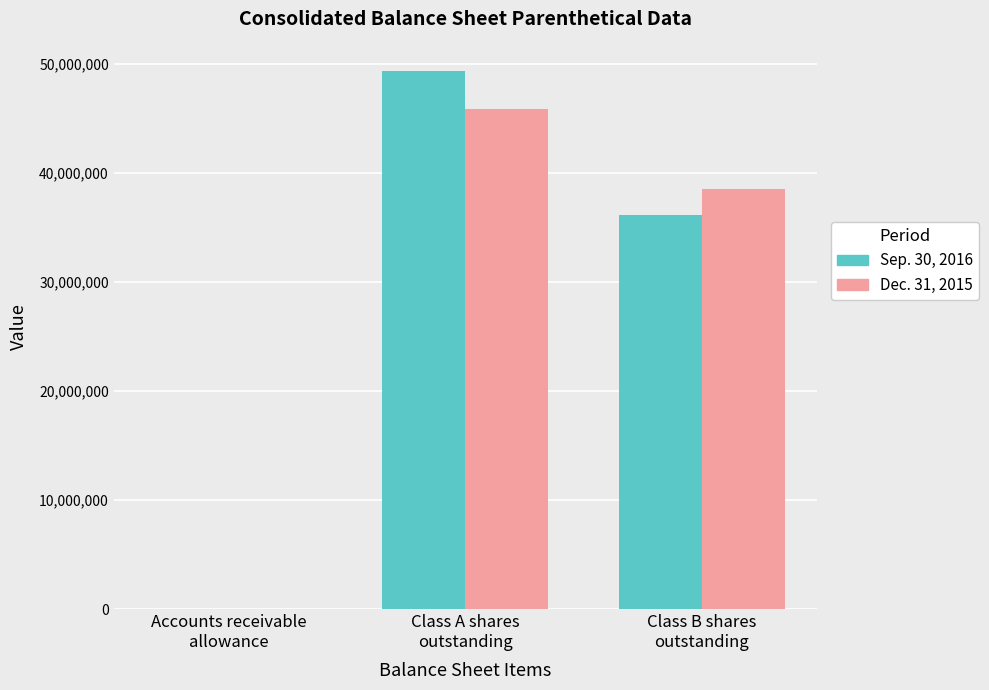

What are all the series names shown in the legend?

Sep. 30, 2016, Dec. 31, 2015